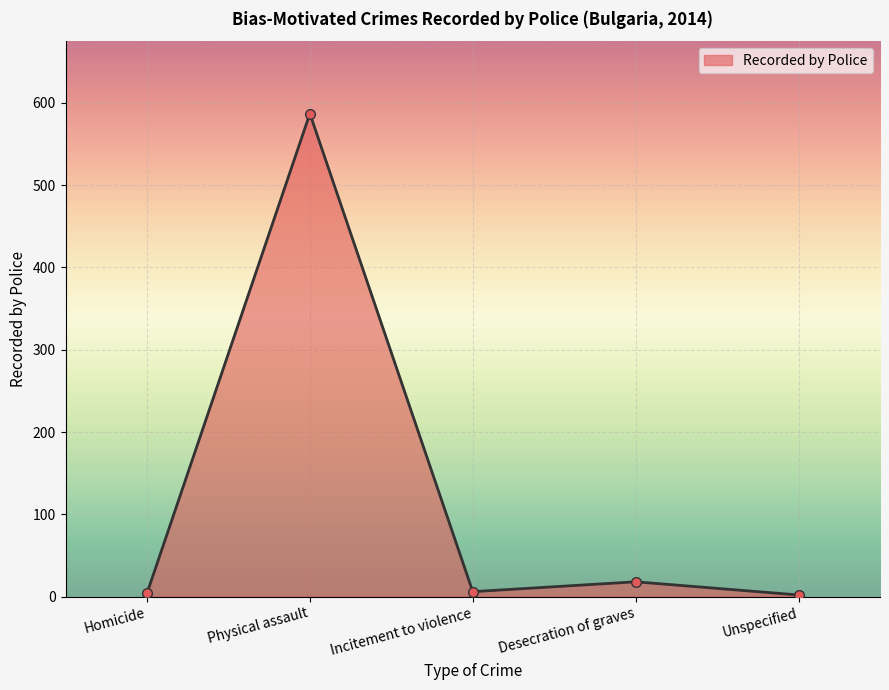

At which category does the chart reach its peak across all series?

Physical assault